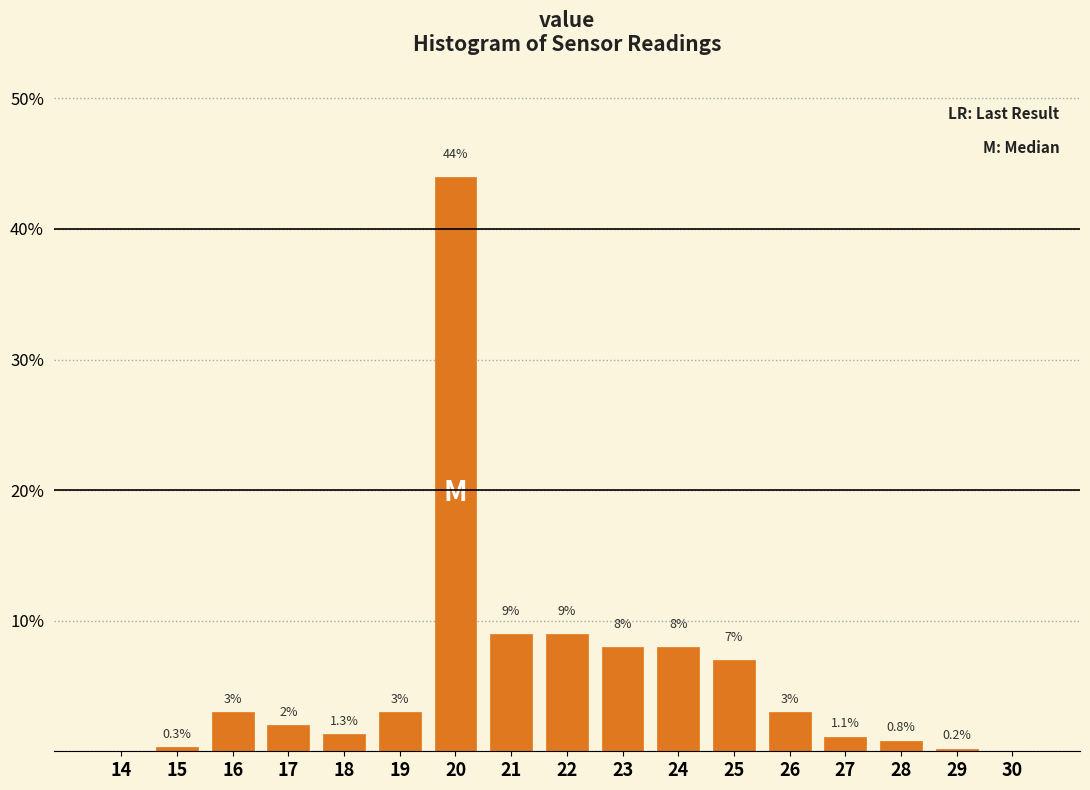

Reading left to right, transcribe all the data shown in this chart.

14=0.0	15=0.3	16=3.0	17=2.0	18=1.3	19=3.0	20=44.0	21=9.0	22=9.0	23=8.0	24=8.0	25=7.0	26=3.0	27=1.1	28=0.8	29=0.2	30=0.0